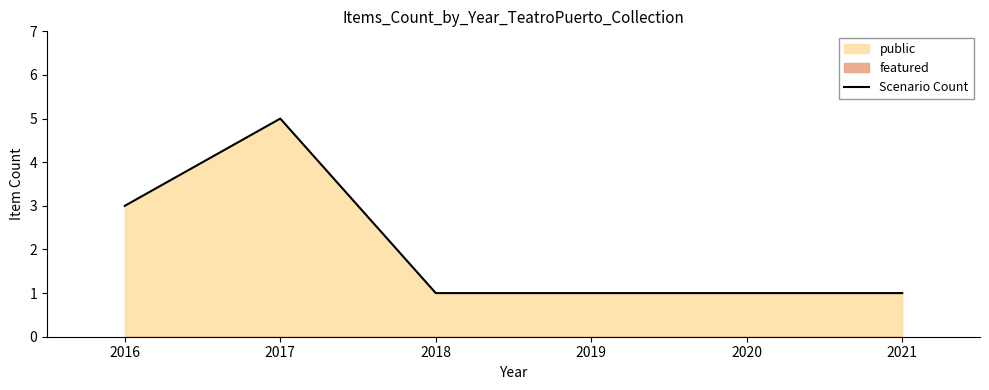

True or false: Scenario Count has more than 1 points higher than both neighbors.

False